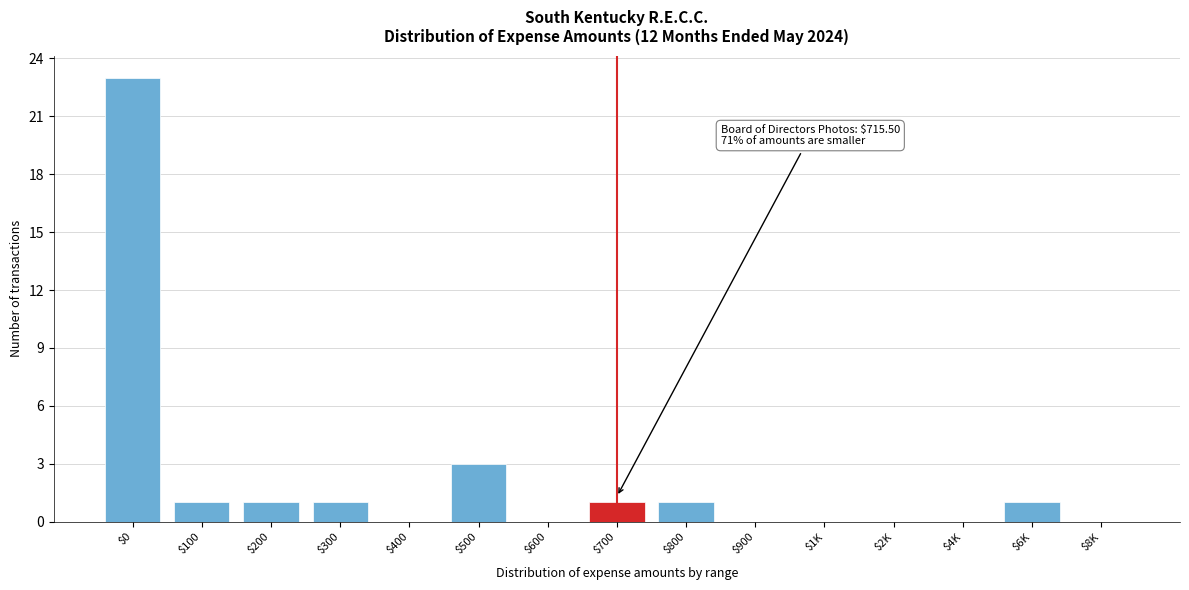

True or false: the data shows -9 at $1K.

False